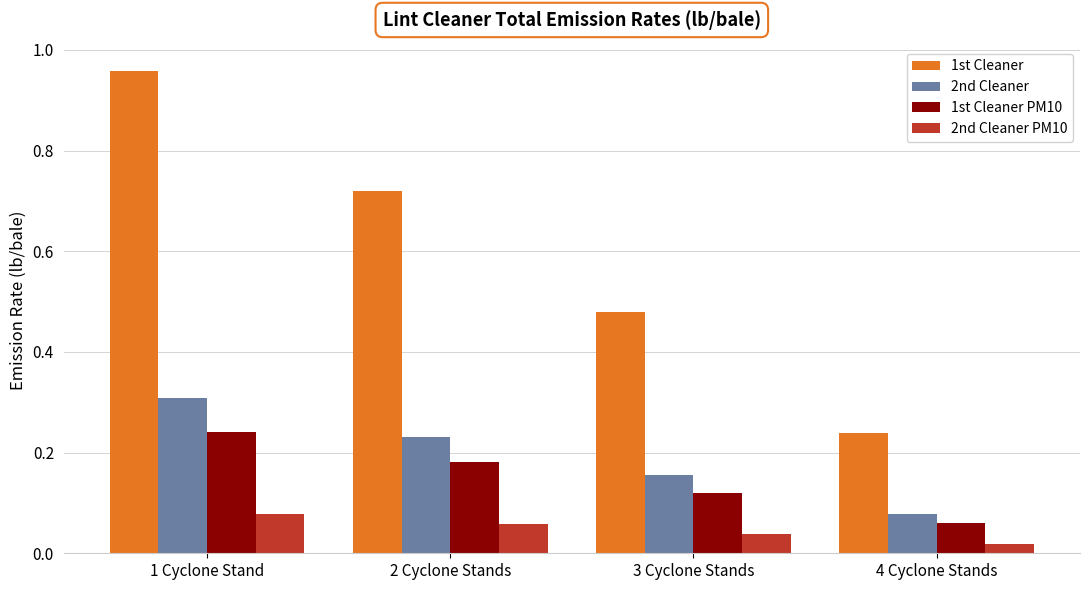

What position from the left is 2 Cyclone Stands?

2